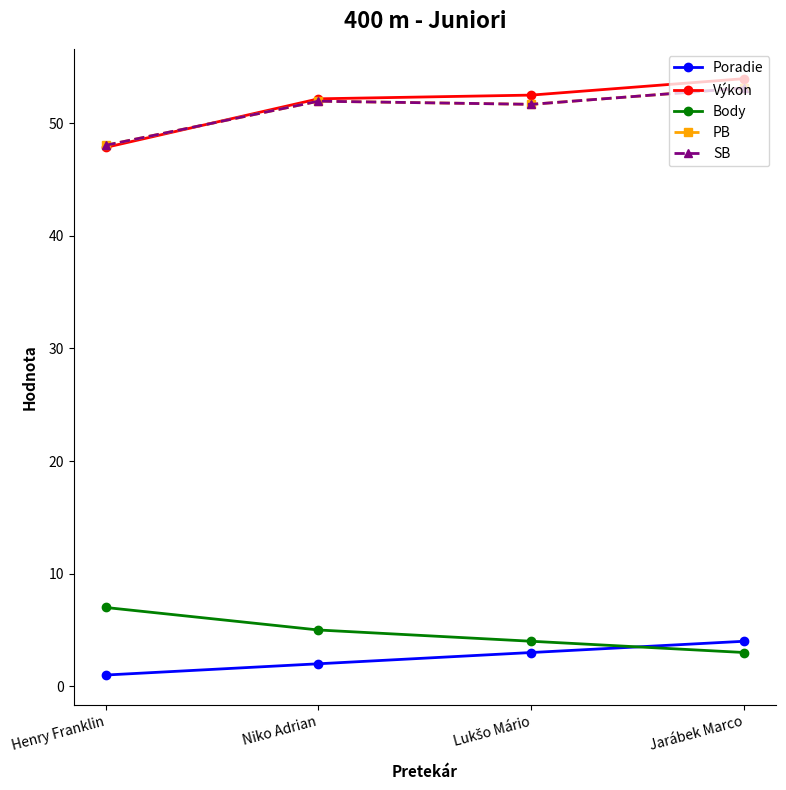

What is the difference between the Výkon values at Niko Adrian and Henry Franklin?

4.3